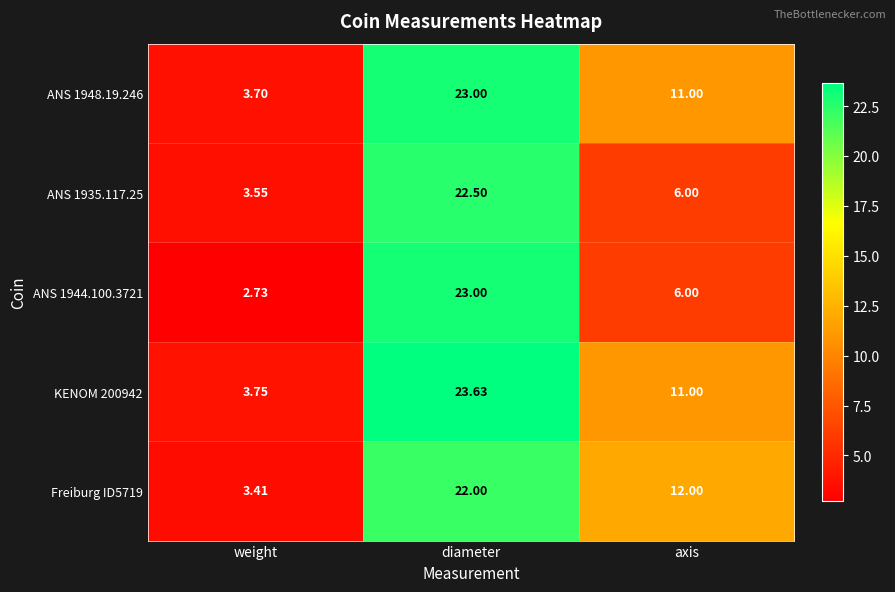

How many values in the ANS 1944.100.3721 series are below 6?

1